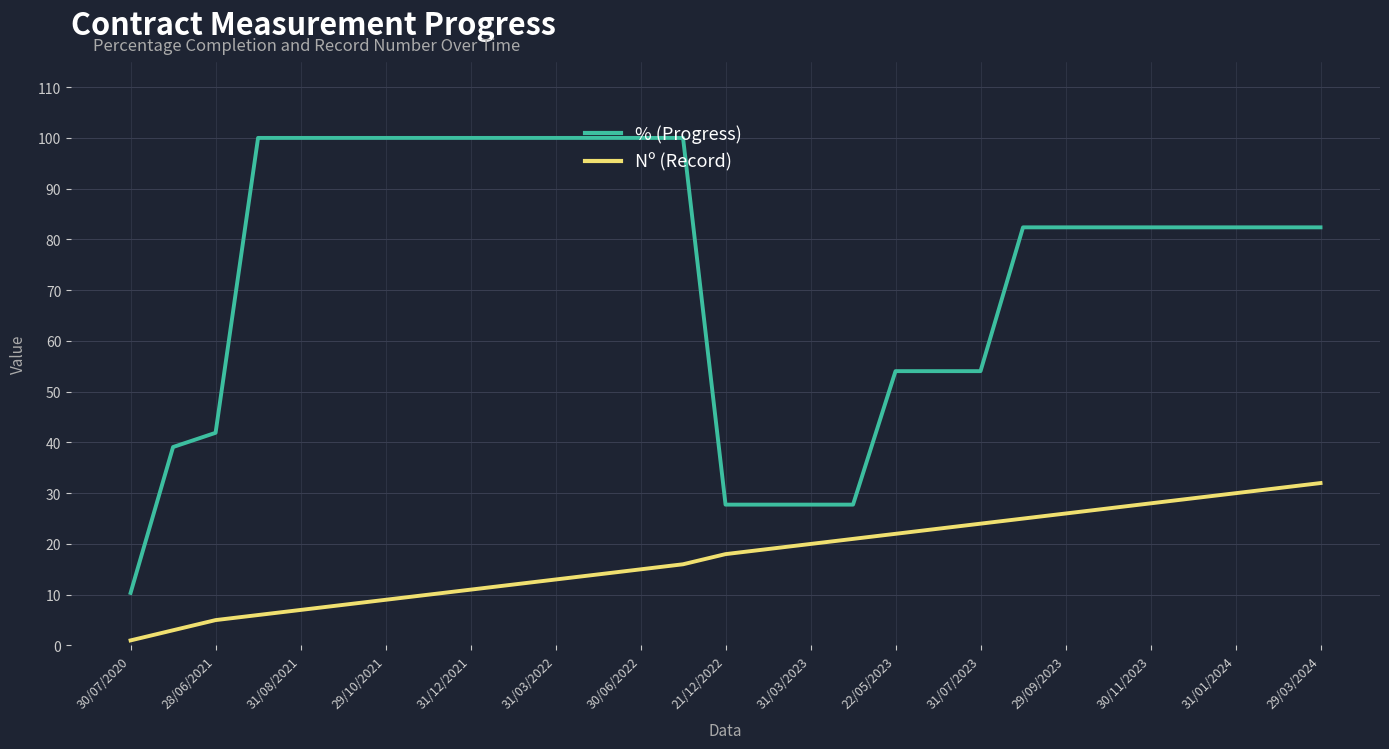

Which series has the widest spread of values?

% (Progress)